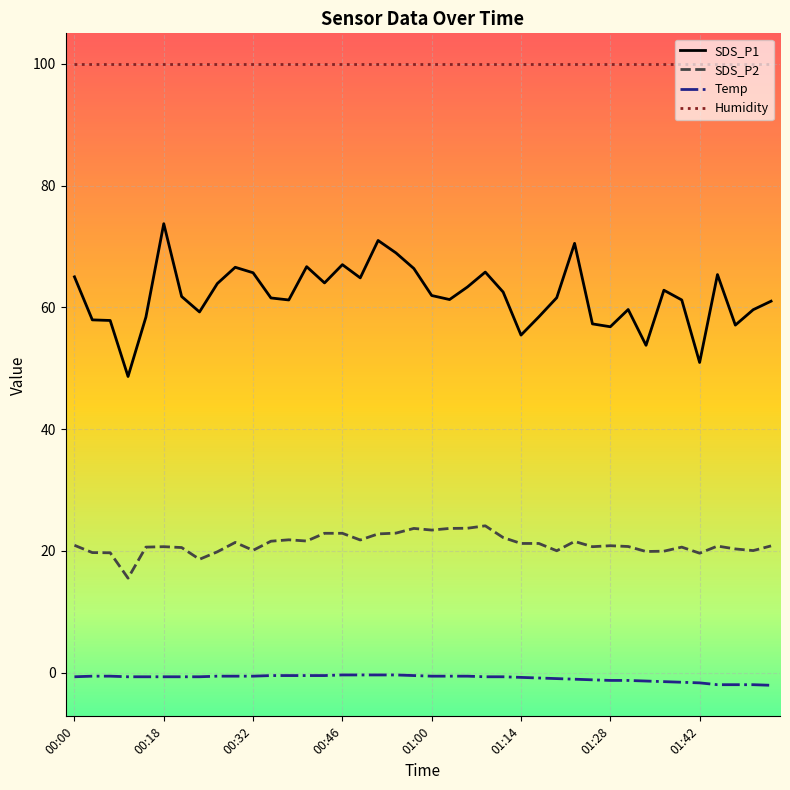

Rank the series by their maximum value, from highest to lowest.

Humidity, SDS_P1, SDS_P2, Temp